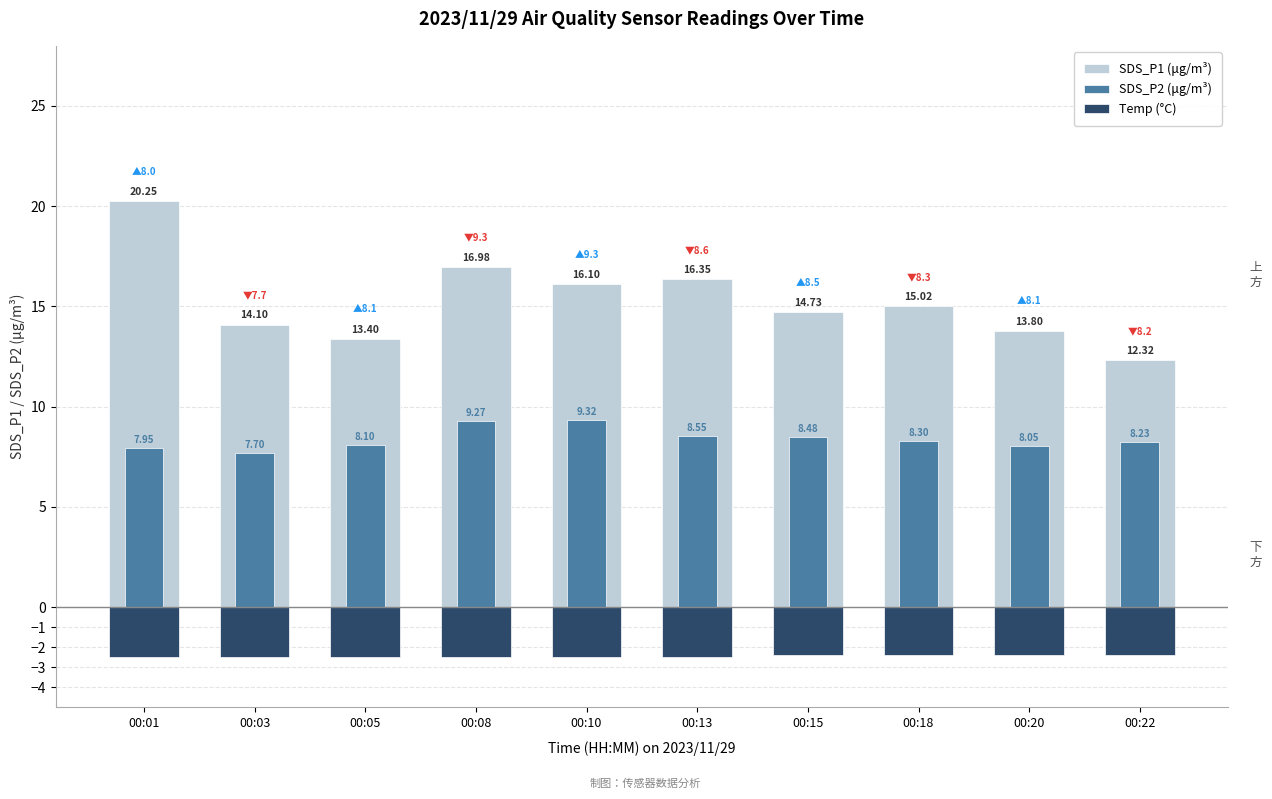

Which has a higher value, 00:01 or 00:10?

00:01